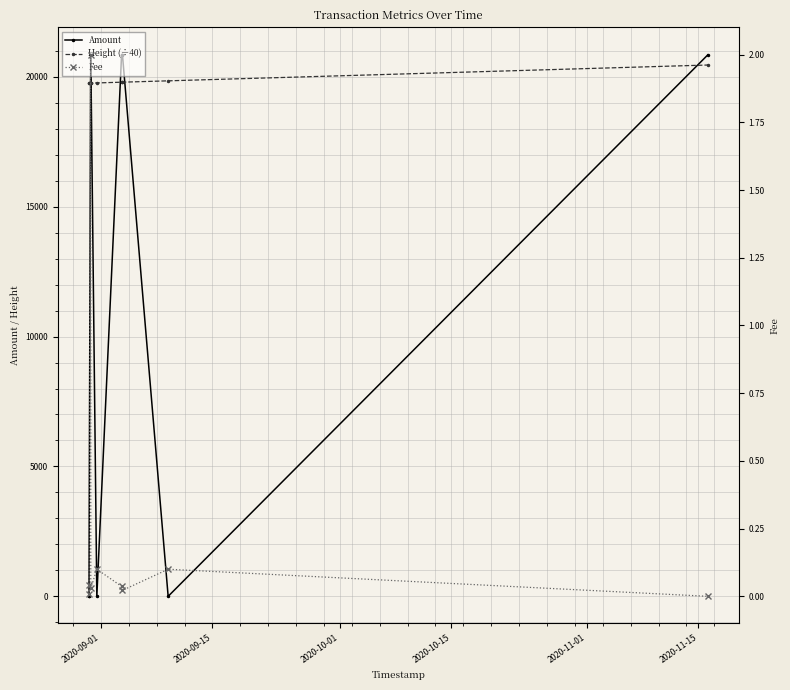

True or false: Height (÷40) has more than 1 points higher than both neighbors.

False